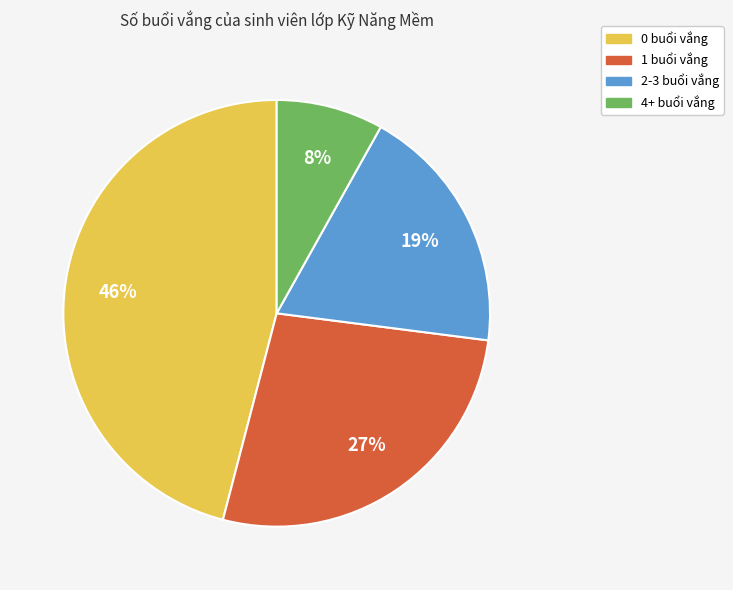

Does 4+ buổi vắng account for over 50% of the chart?

No